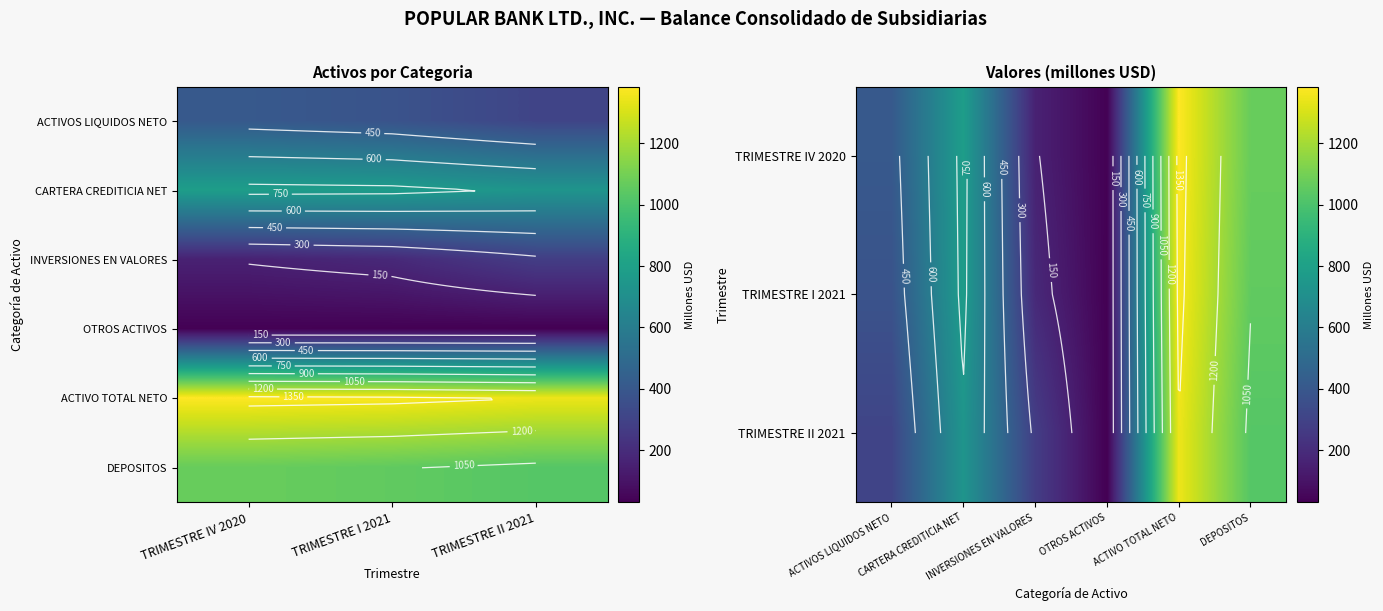

How many distinct data groups are displayed?

6